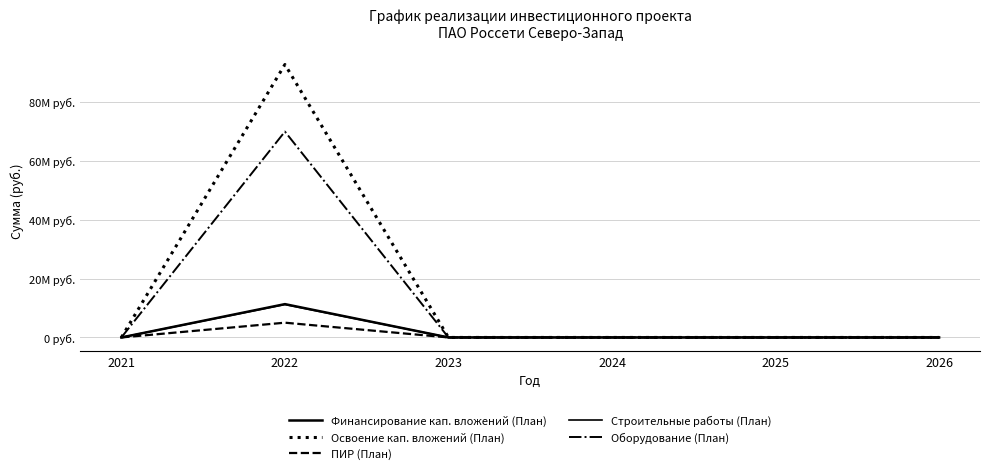

Is this an area chart (filled region under the line)?

No